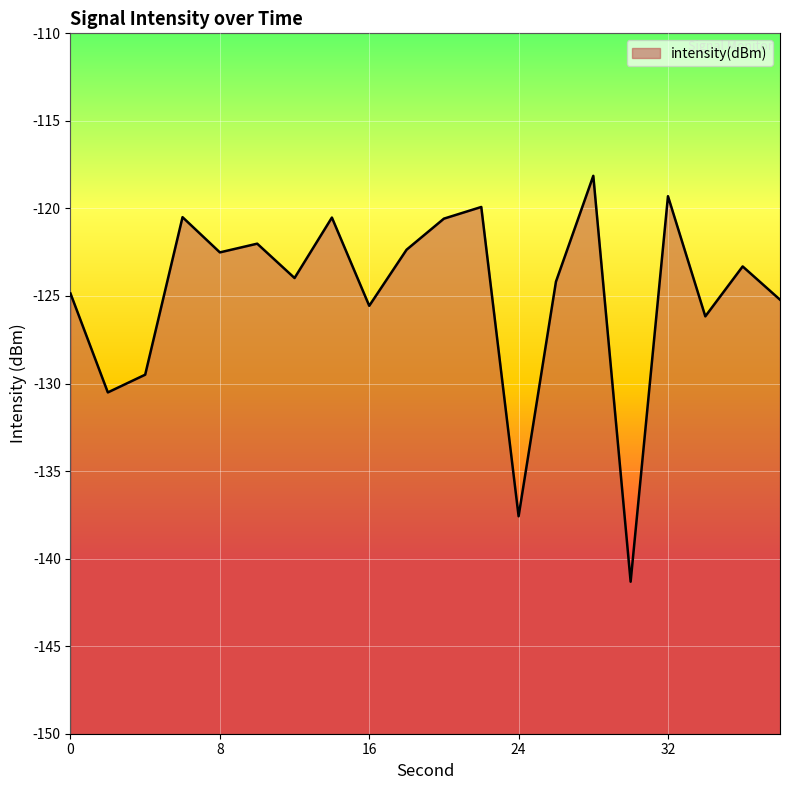

What is the average value?

-124.9